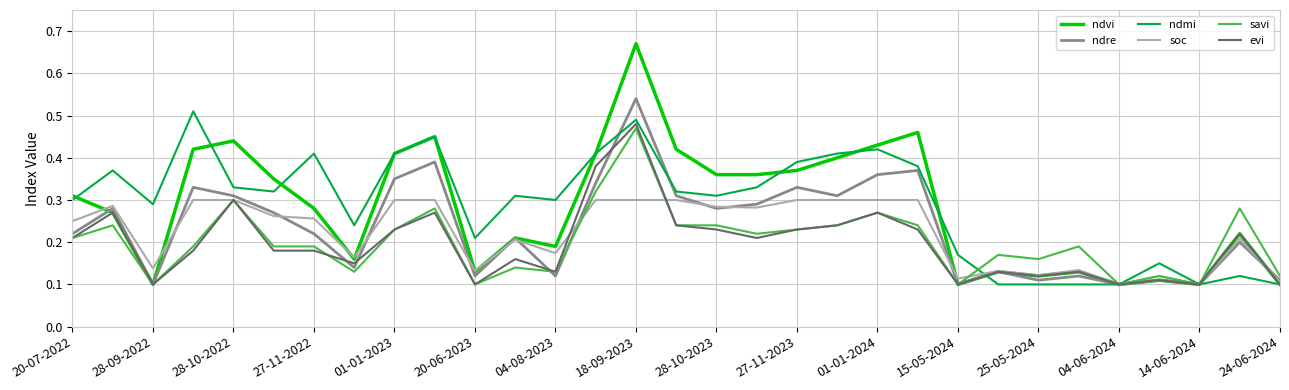

Which series has the widest spread of values?

ndvi